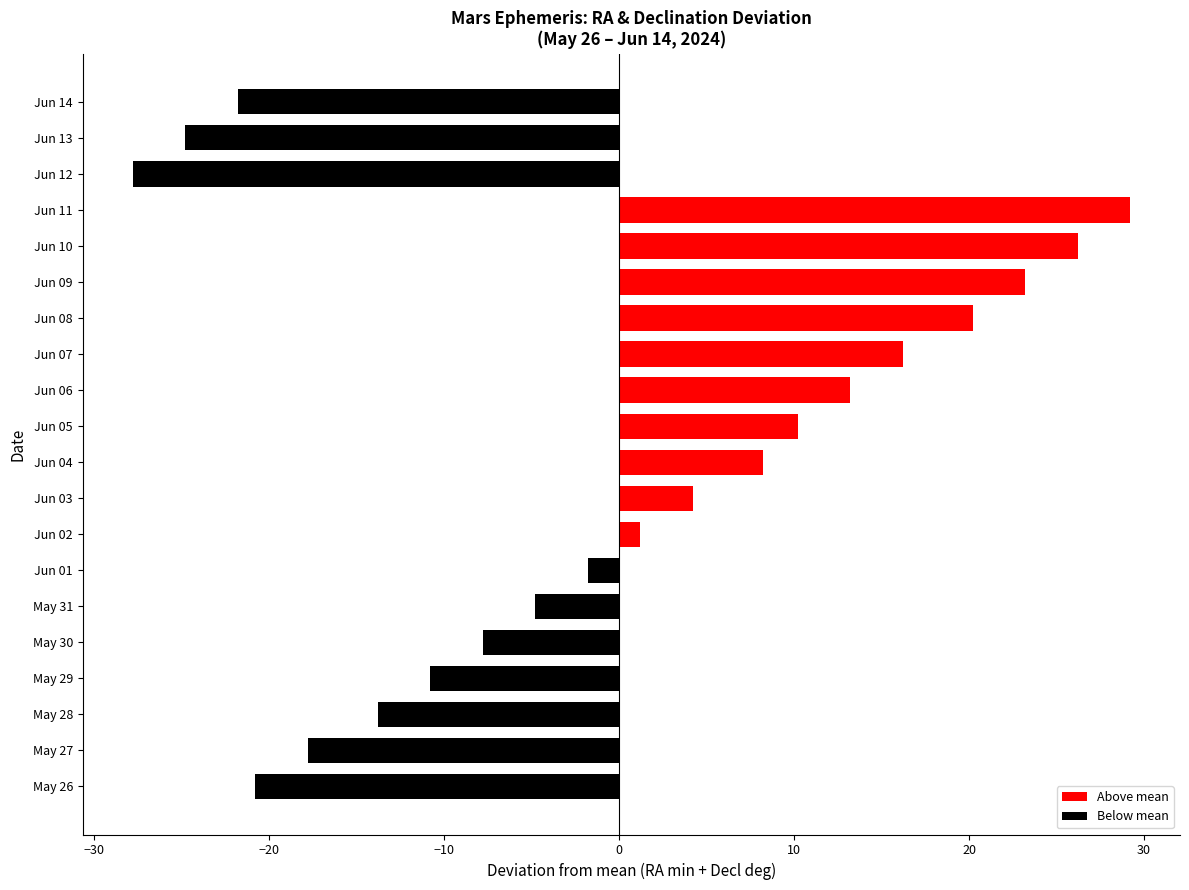

Rank the categories by value from lowest to highest.

Jun 12, Jun 13, Jun 14, May 26, May 27, May 28, May 29, May 30, May 31, Jun 01, Jun 02, Jun 03, Jun 04, Jun 05, Jun 06, Jun 07, Jun 08, Jun 09, Jun 10, Jun 11